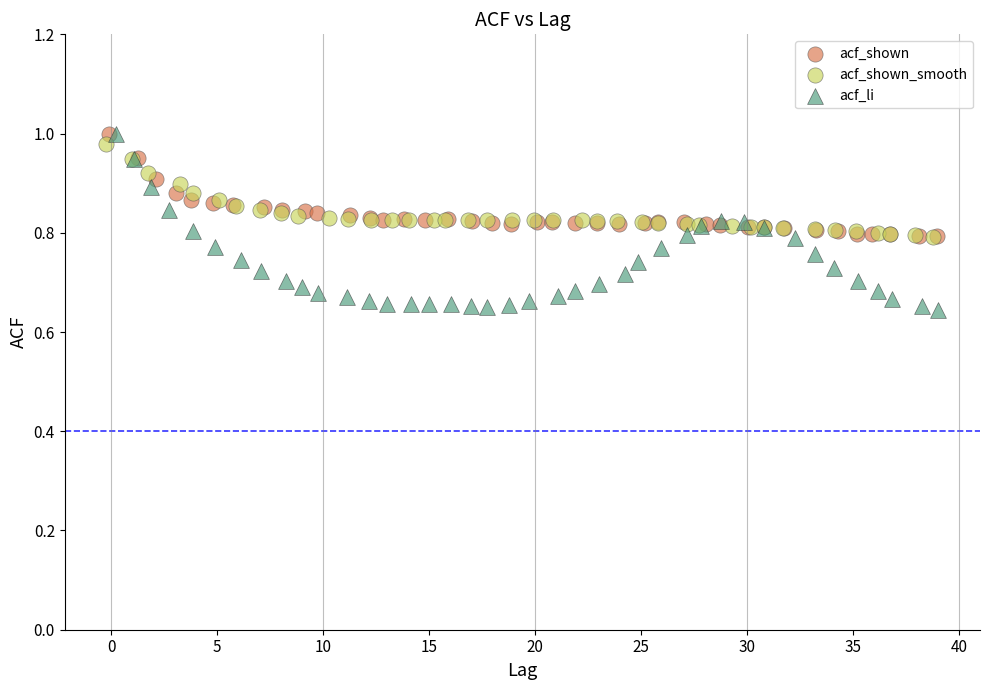

What are all the series names shown in the legend?

acf_shown, acf_shown_smooth, acf_li